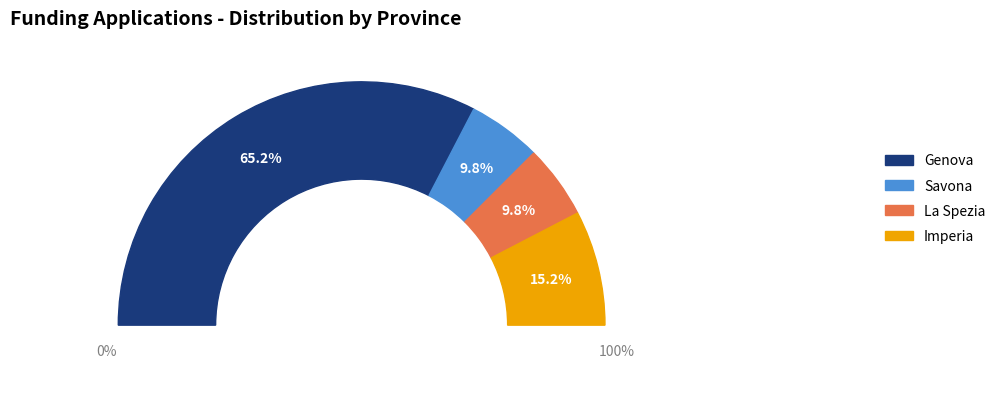

True or false: La Spezia accounts for 1% of the total.

False